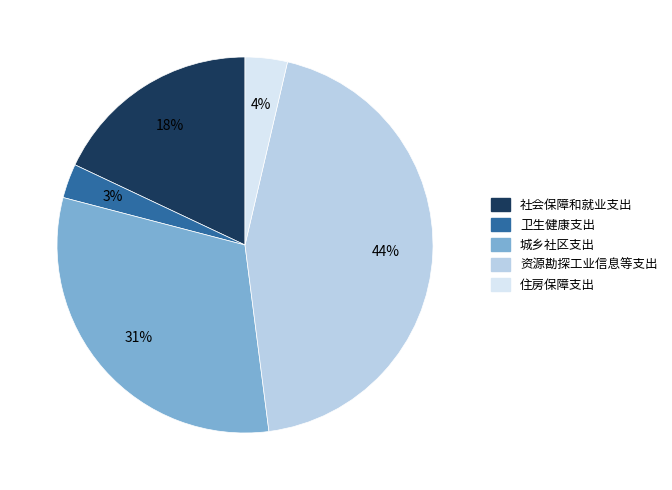

To the nearest percent, what is the combined percentage of 资源勘探工业信息等支出 and 城乡社区支出?

75%